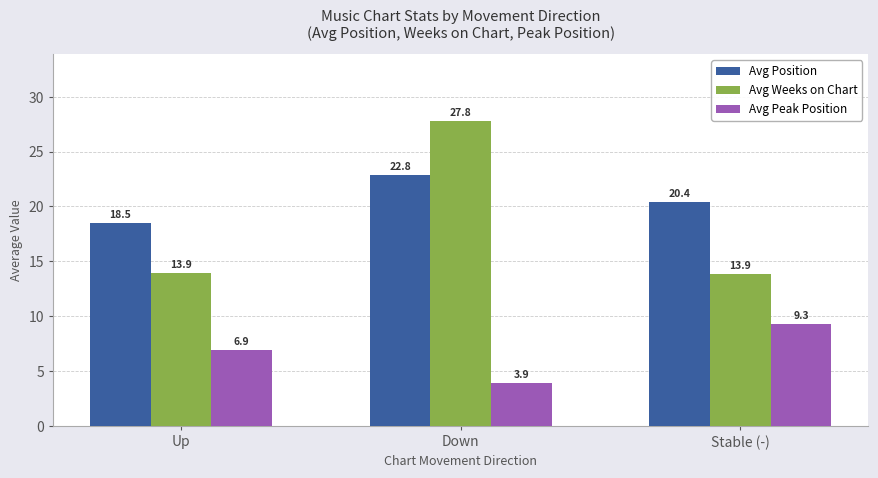

What are all the series names shown in the legend?

Avg Position, Avg Weeks on Chart, Avg Peak Position